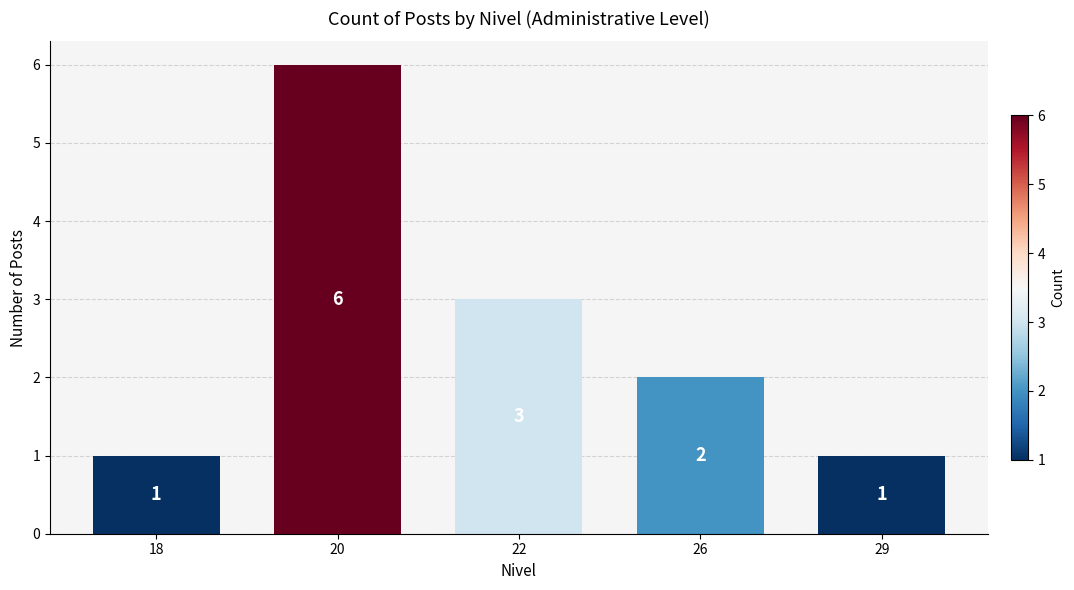

How many distinct data groups are displayed?

1